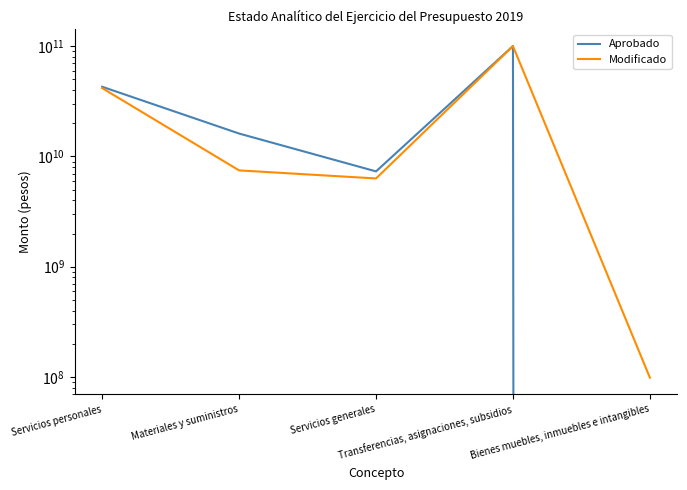

Which series ends up on top after the final intersection of Modificado and Aprobado?

Modificado